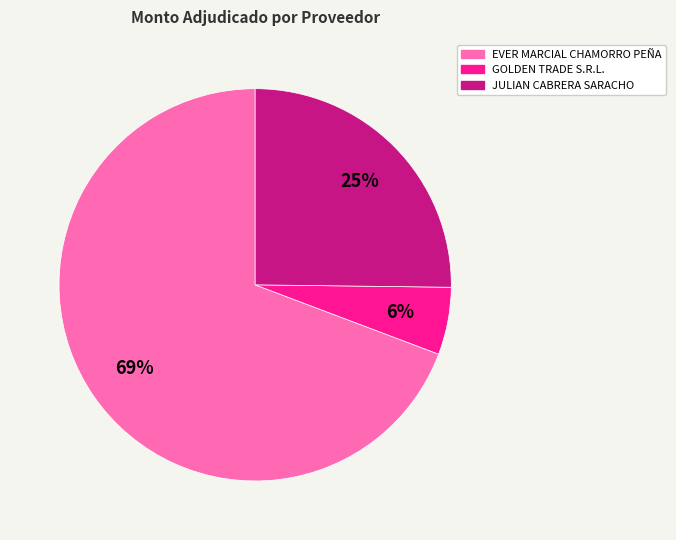

To the nearest percent, what is the average slice percentage?

33%